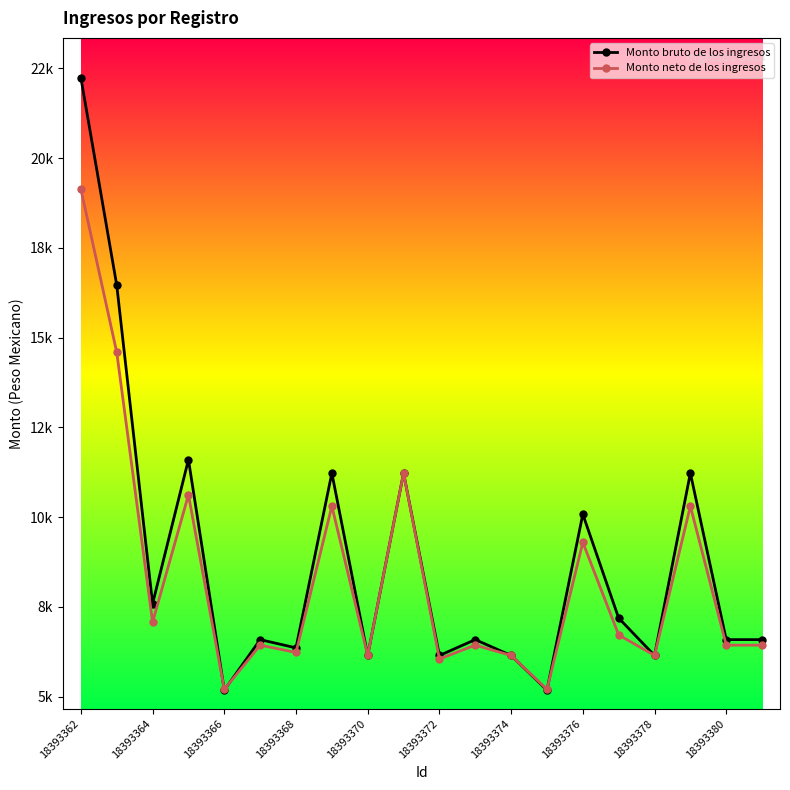

What is the value of the Monto bruto de los ingresos point at the 11th from the left?

6144.0